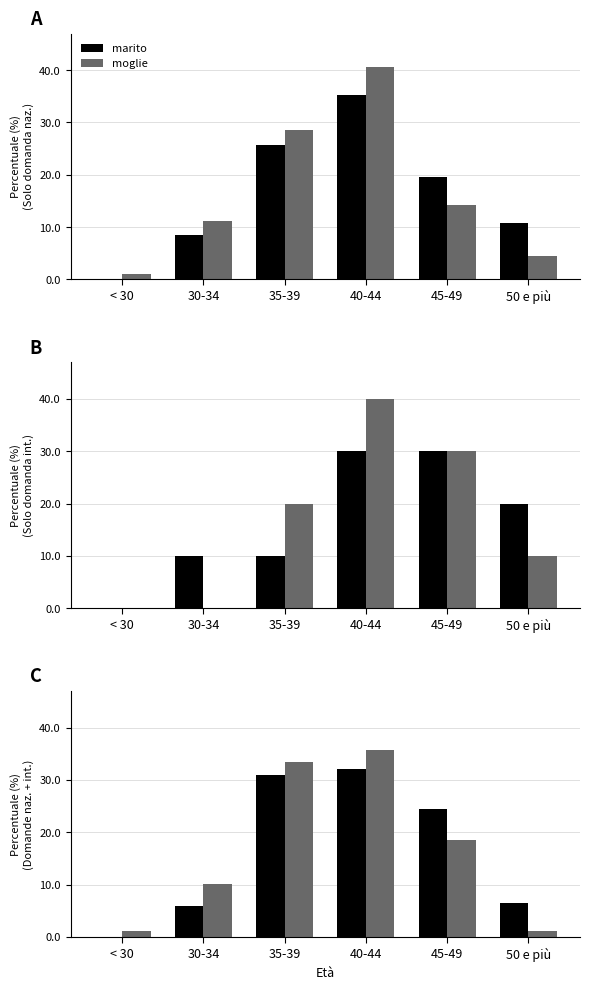

Which series has the largest range (max minus min)?

moglie